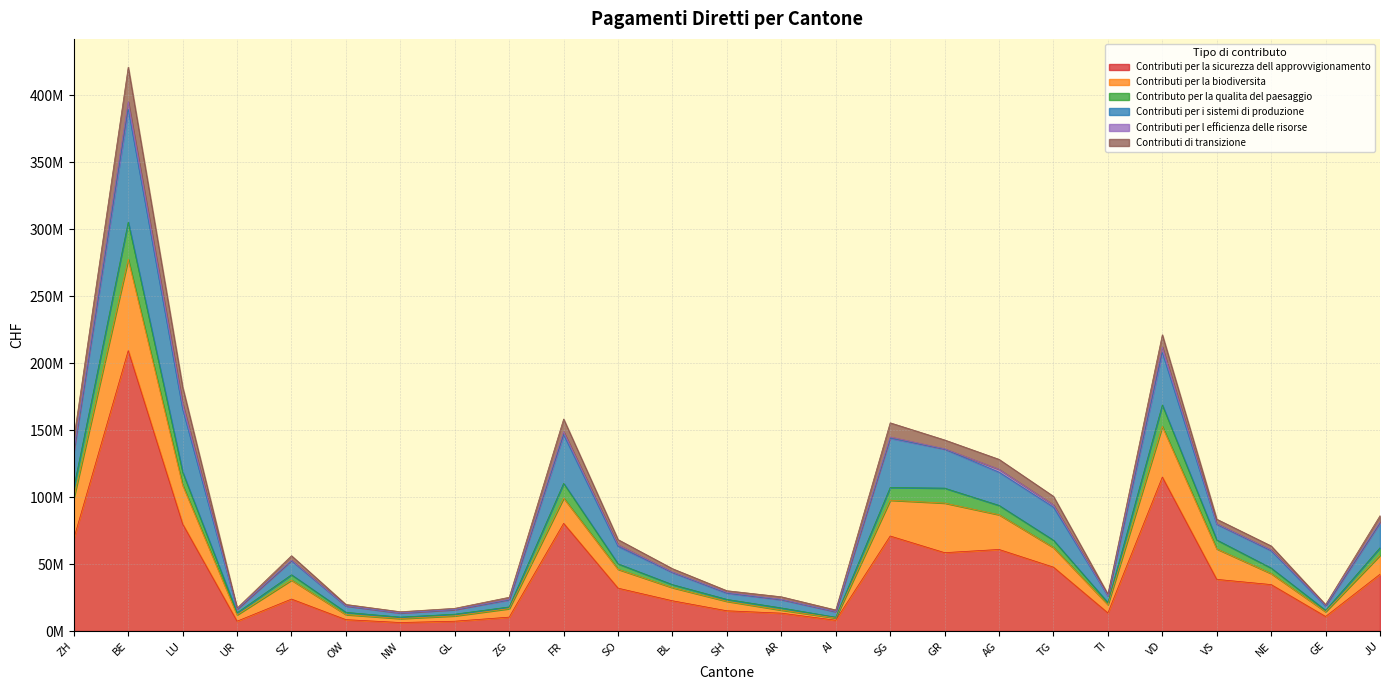

Where does the Contributi per la sicurezza dell approvvigionamento series first go above 31987527?

ZH